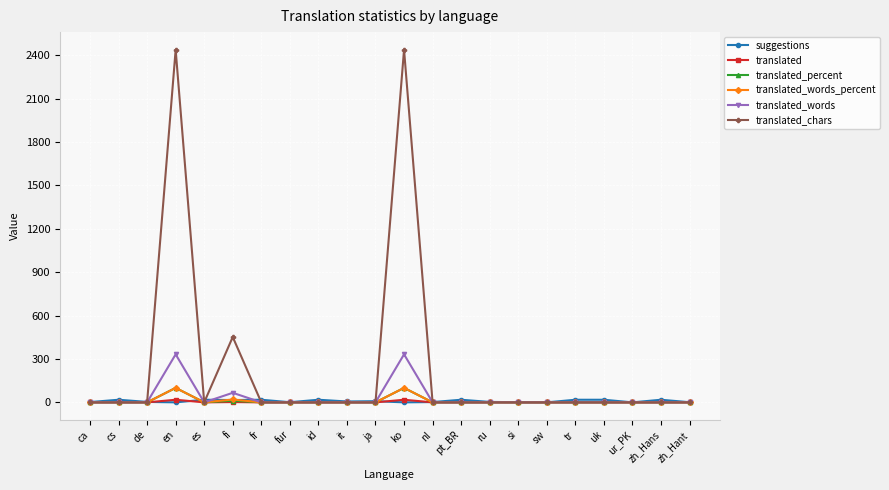

What is the difference between the maximum and minimum values in the translated_percent series?

100.0